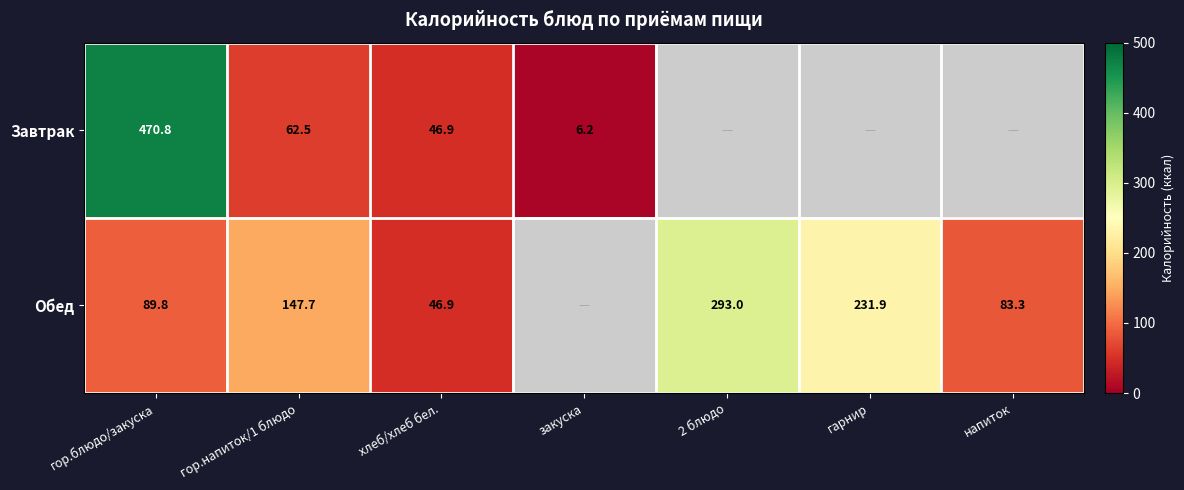

What is the sum of the Обед values at гарнир and хлеб/хлеб бел.?

278.8